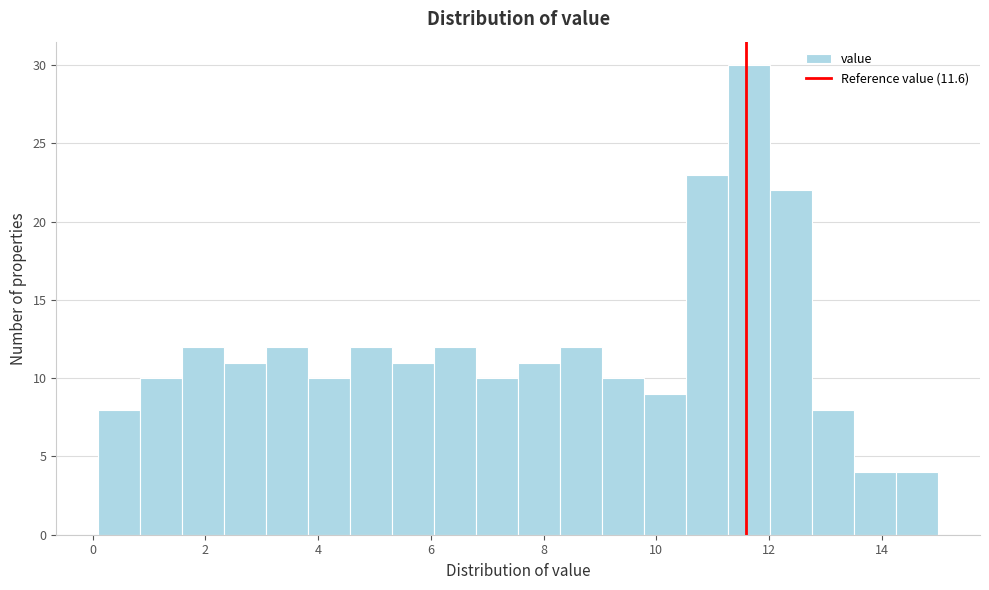

Around what value on the x-axis is the tallest bar? Give the approximate position of its centre, as read against the axis.

11.6